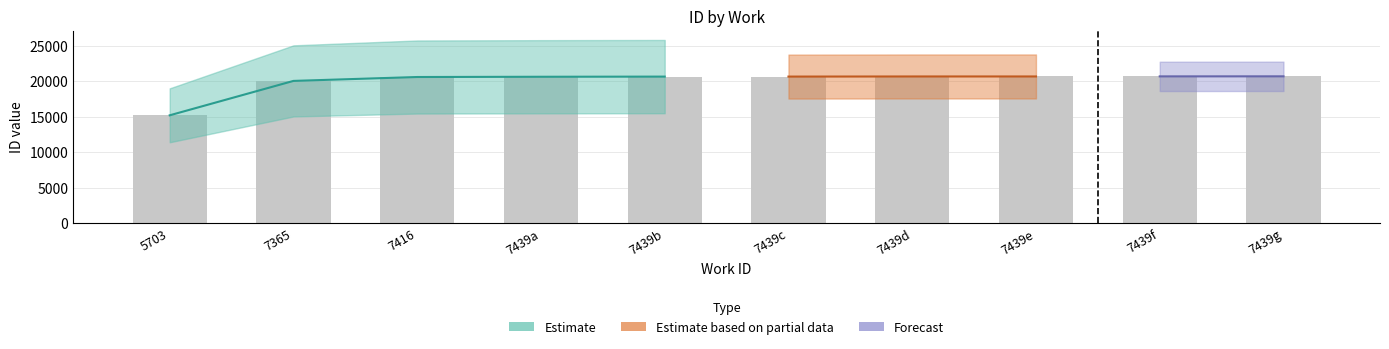

How many data points does each series have?

10